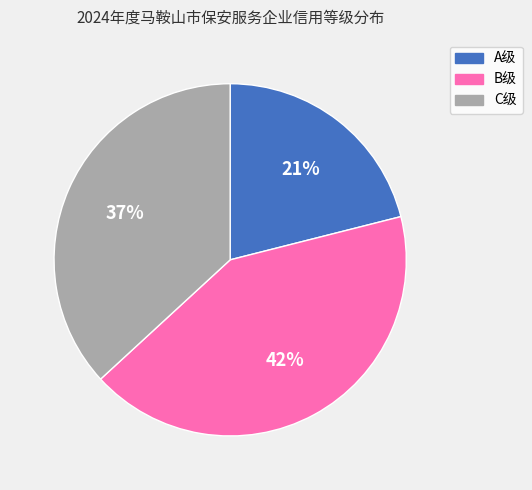

To the nearest percent, what is the combined percentage of C级 and A级?

58%